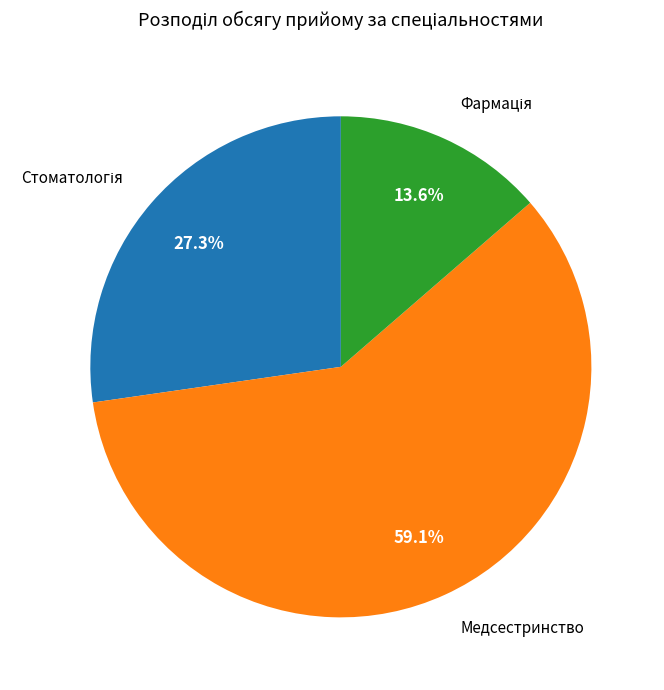

Is there a majority slice in this chart?

Yes